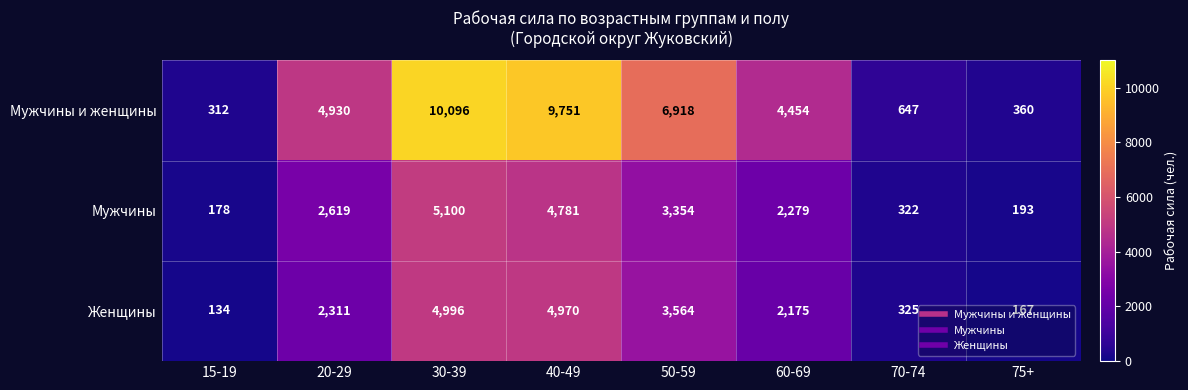

What is the sum of the Мужчины values at 50-59 and 70-74?

3676